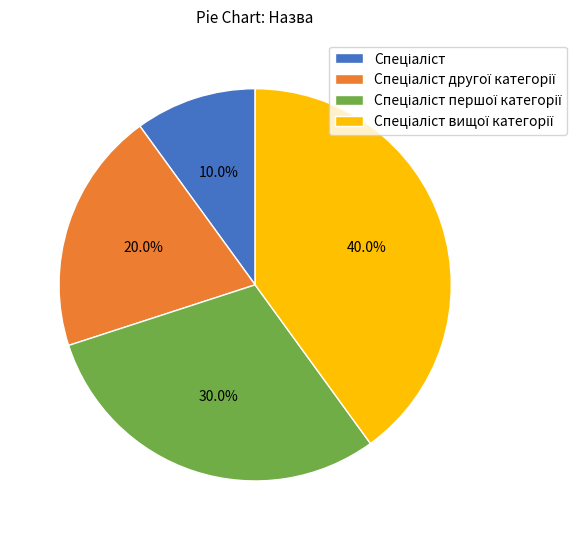

Is there any slice that represents more than half of the pie?

No